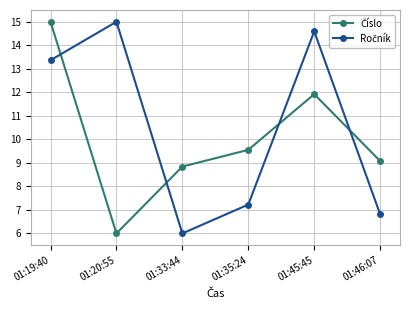

Count the number of categories in the chart.

6